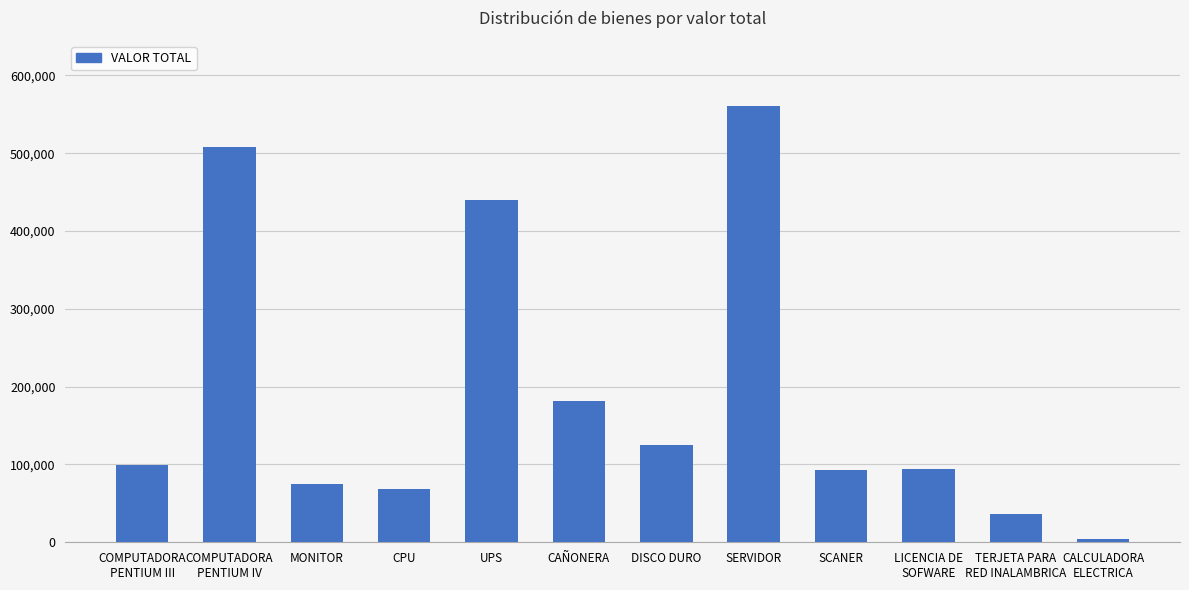

Are the bars horizontal?

No